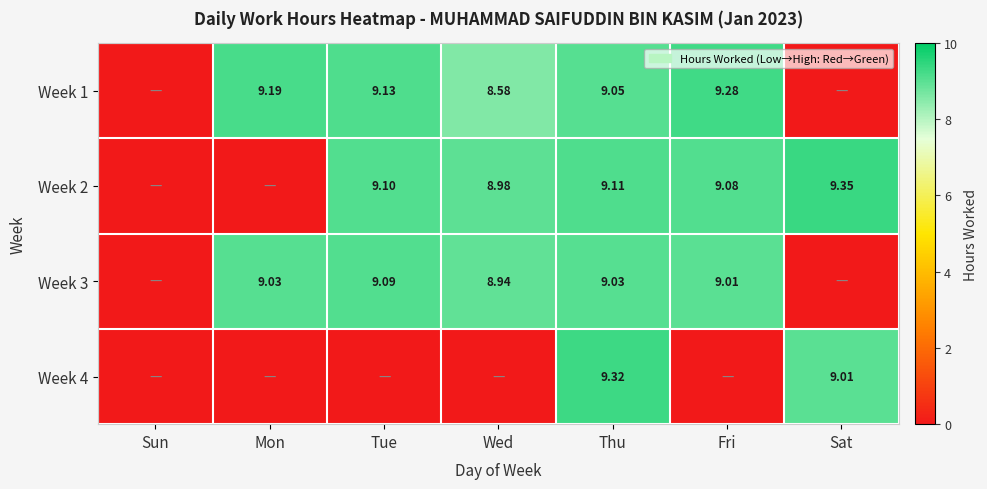

Is the value of Week 2 at Wed greater than the value of Week 1 at Fri?

No